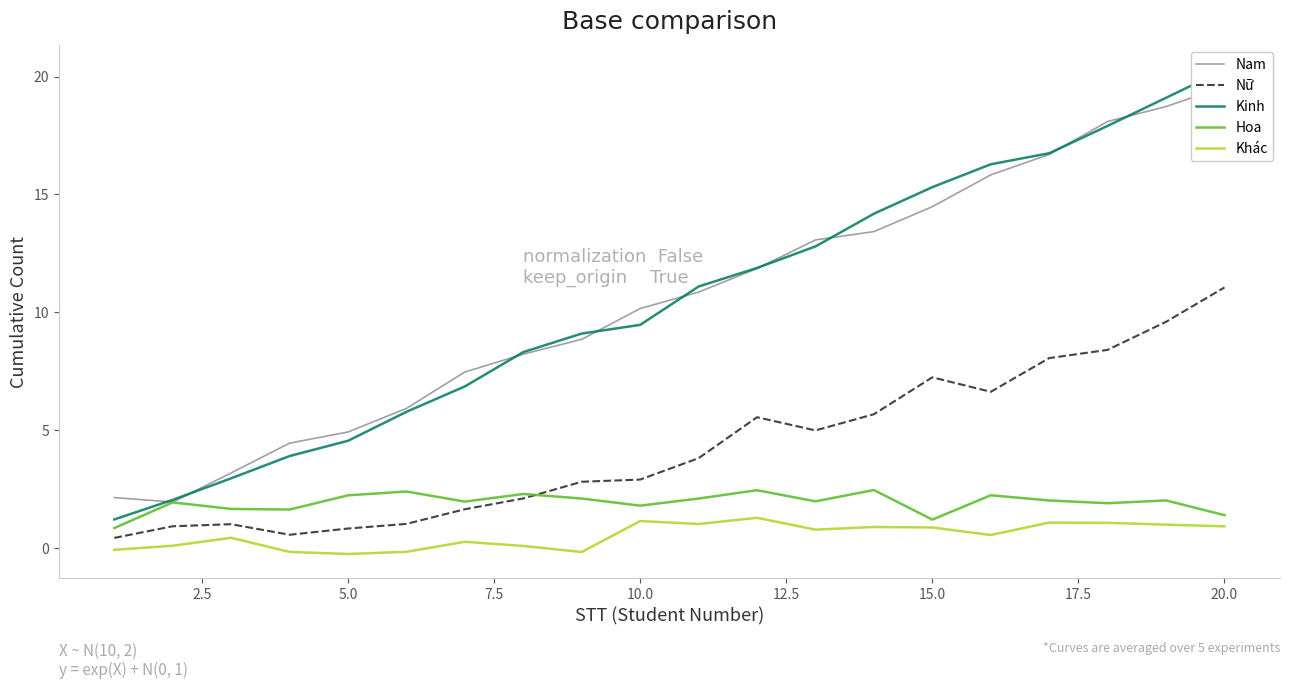

How many categories are shown in the chart?

20